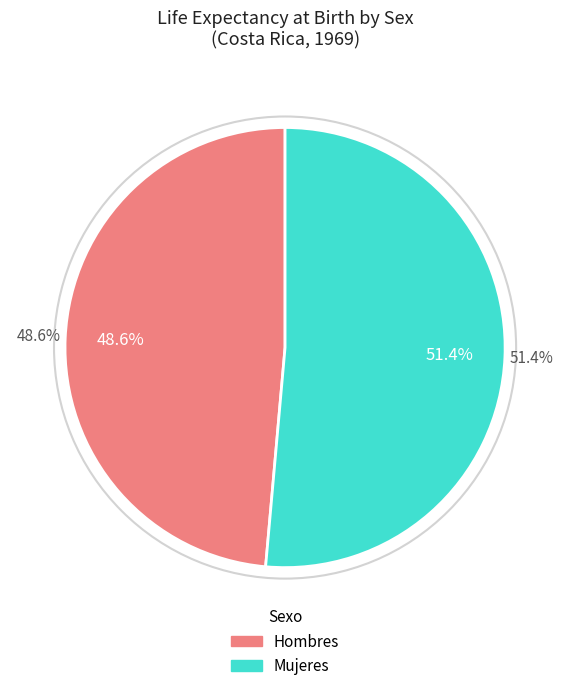

Which category has the biggest portion of the pie?

Mujeres